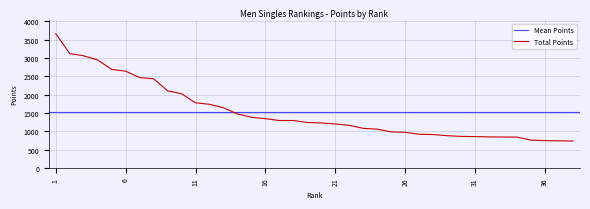

What is the value of the 21st point from the left?

1200